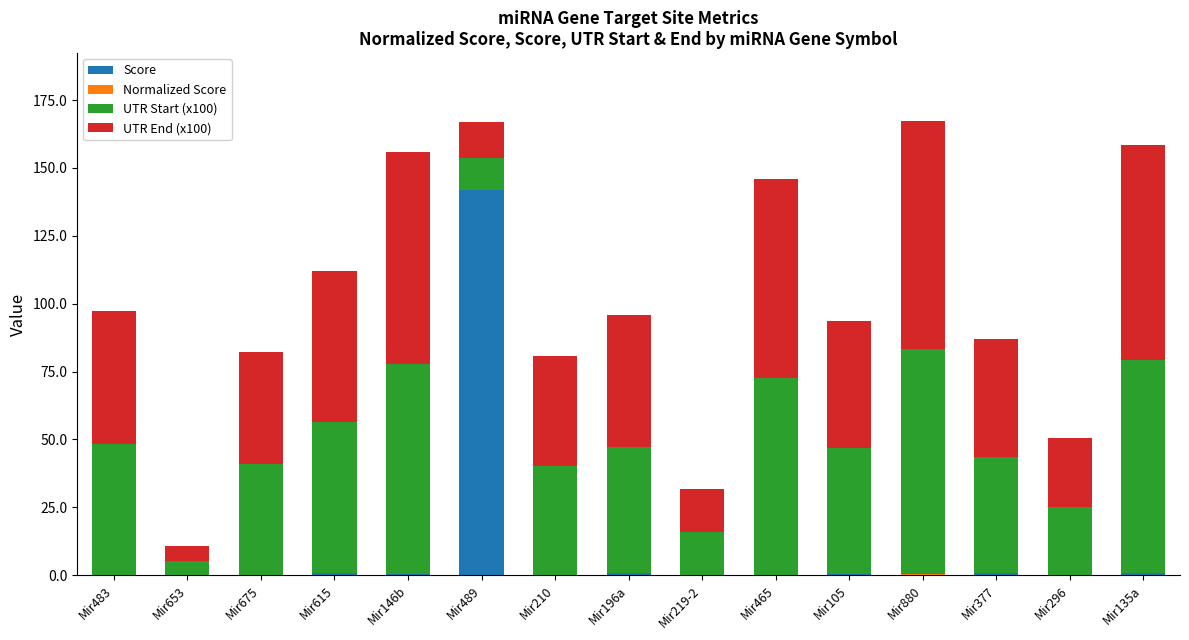

What is the maximum value for Score?

142.0